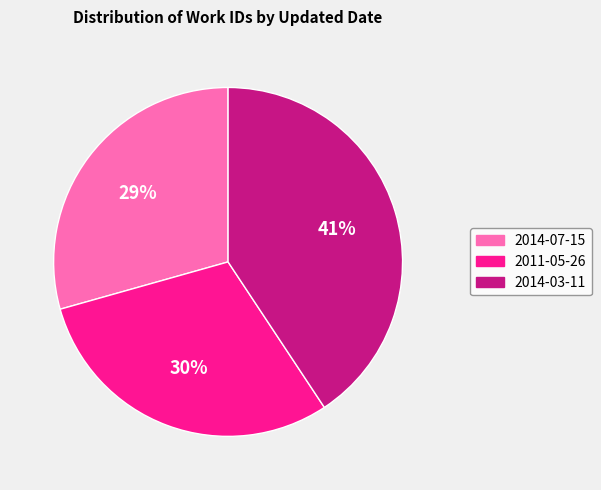

How many segments does this pie chart have?

3